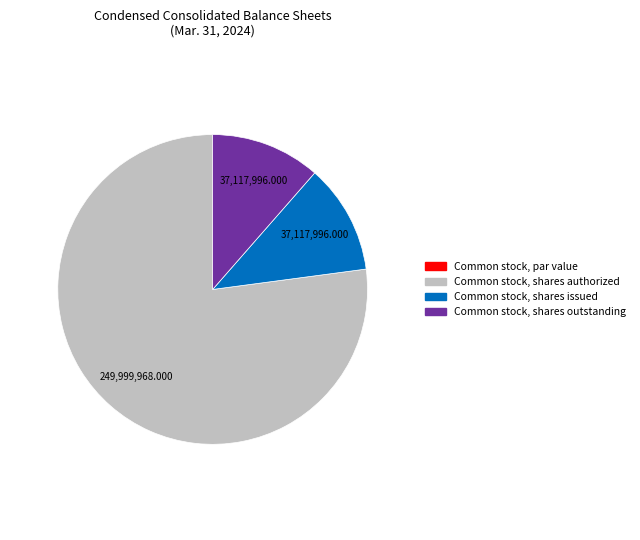

Which has a higher value, Common stock, shares outstanding or Common stock, shares authorized?

Common stock, shares authorized